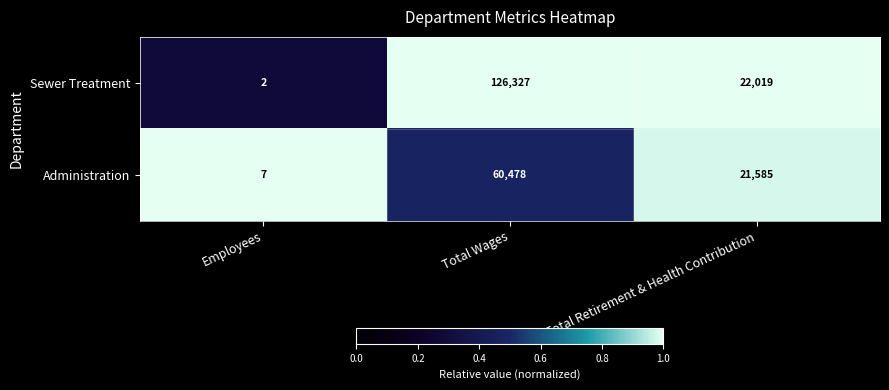

Reading left to right, list all the values displayed in this chart.

Sewer Treatment: 2	126327	22019
Administration: 7	60478	21585